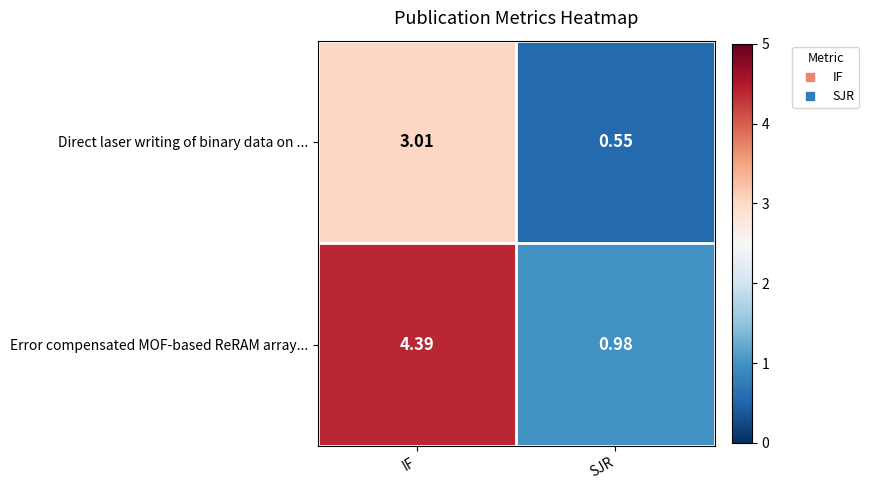

Which series has the widest spread of values?

Error compensated MOF-based ReRAM array...